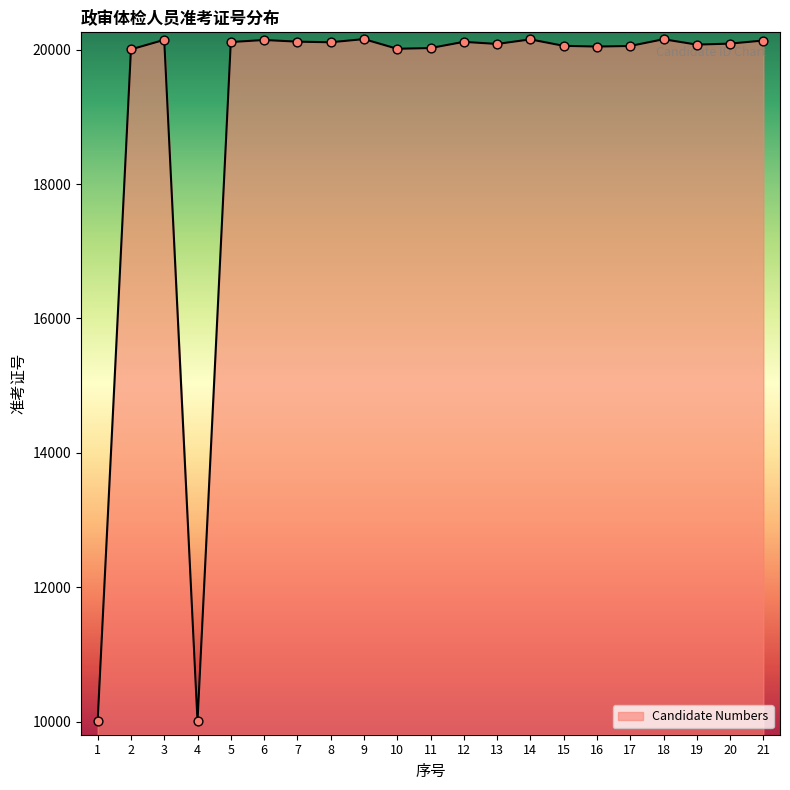

What is the change in value from 4 to 8?

+10104